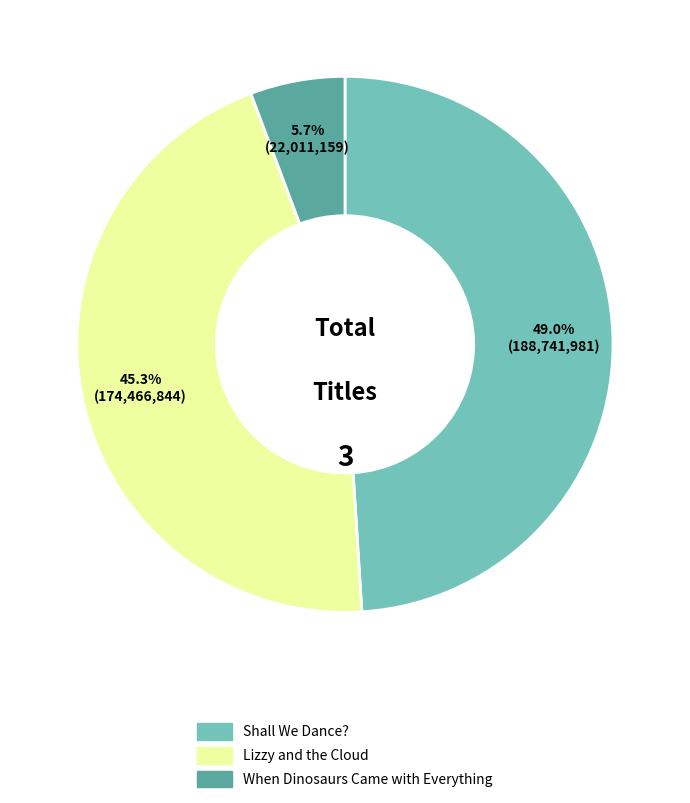

What portion of the pie excludes Lizzy and the Cloud?

54.7%